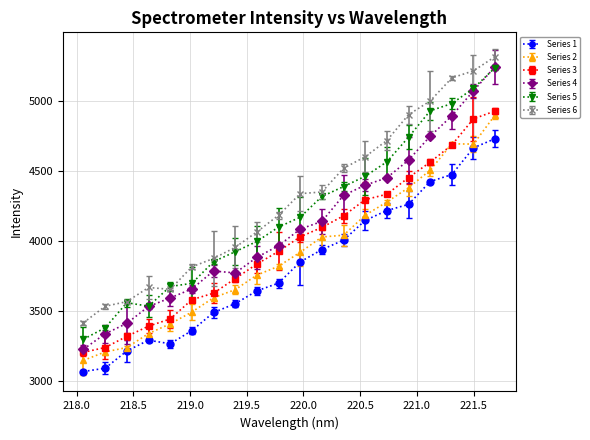

What is the value of the Series 5 point at the 17th from the left?

4927.7